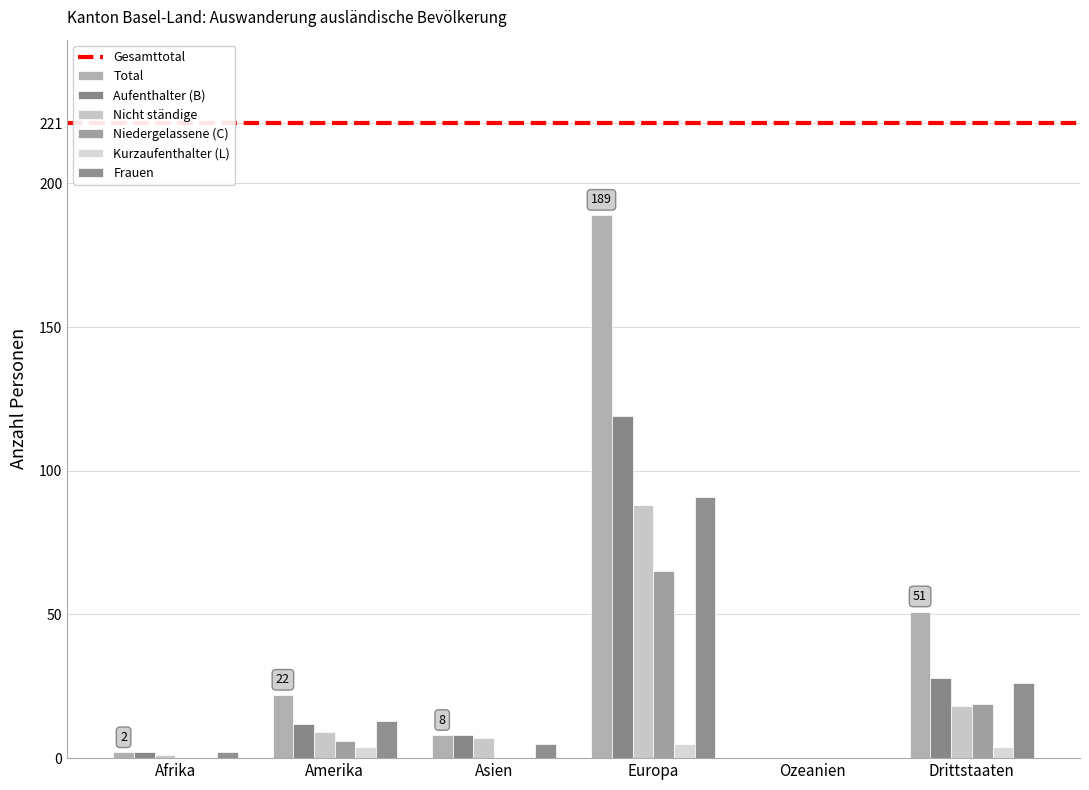

Reading left to right, what are all the values shown in this chart?

Total: Afrika=2	Amerika=22	Asien=8	Europa=189	Ozeanien=0	Drittstaaten=51
Aufenthalter (B): Afrika=2	Amerika=12	Asien=8	Europa=119	Ozeanien=0	Drittstaaten=28
Nicht ständige: Afrika=1	Amerika=9	Asien=7	Europa=88	Ozeanien=0	Drittstaaten=18
Niedergelassene (C): Afrika=0	Amerika=6	Asien=0	Europa=65	Ozeanien=0	Drittstaaten=19
Kurzaufenthalter (L): Afrika=0	Amerika=4	Asien=0	Europa=5	Ozeanien=0	Drittstaaten=4
Frauen: Afrika=2	Amerika=13	Asien=5	Europa=91	Ozeanien=0	Drittstaaten=26